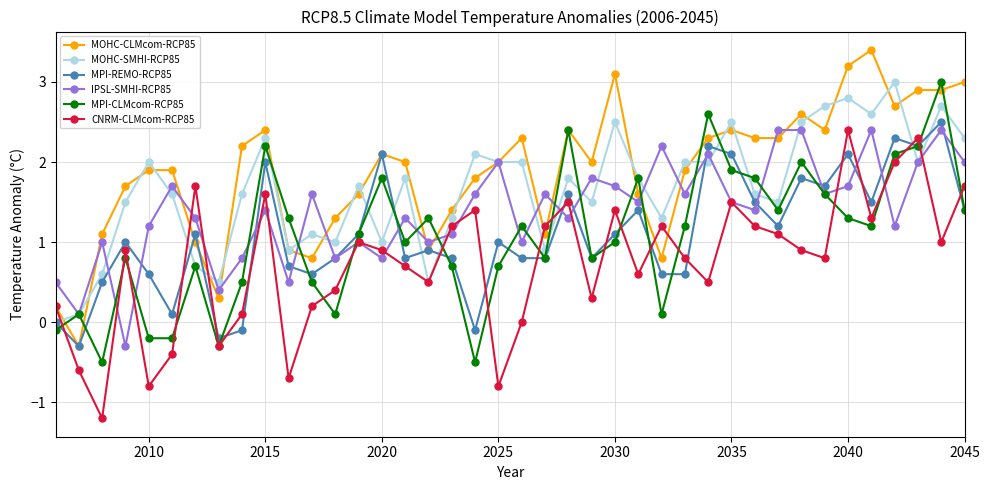

What is the highest value of the MPI-REMO-RCP85 series?

2.5